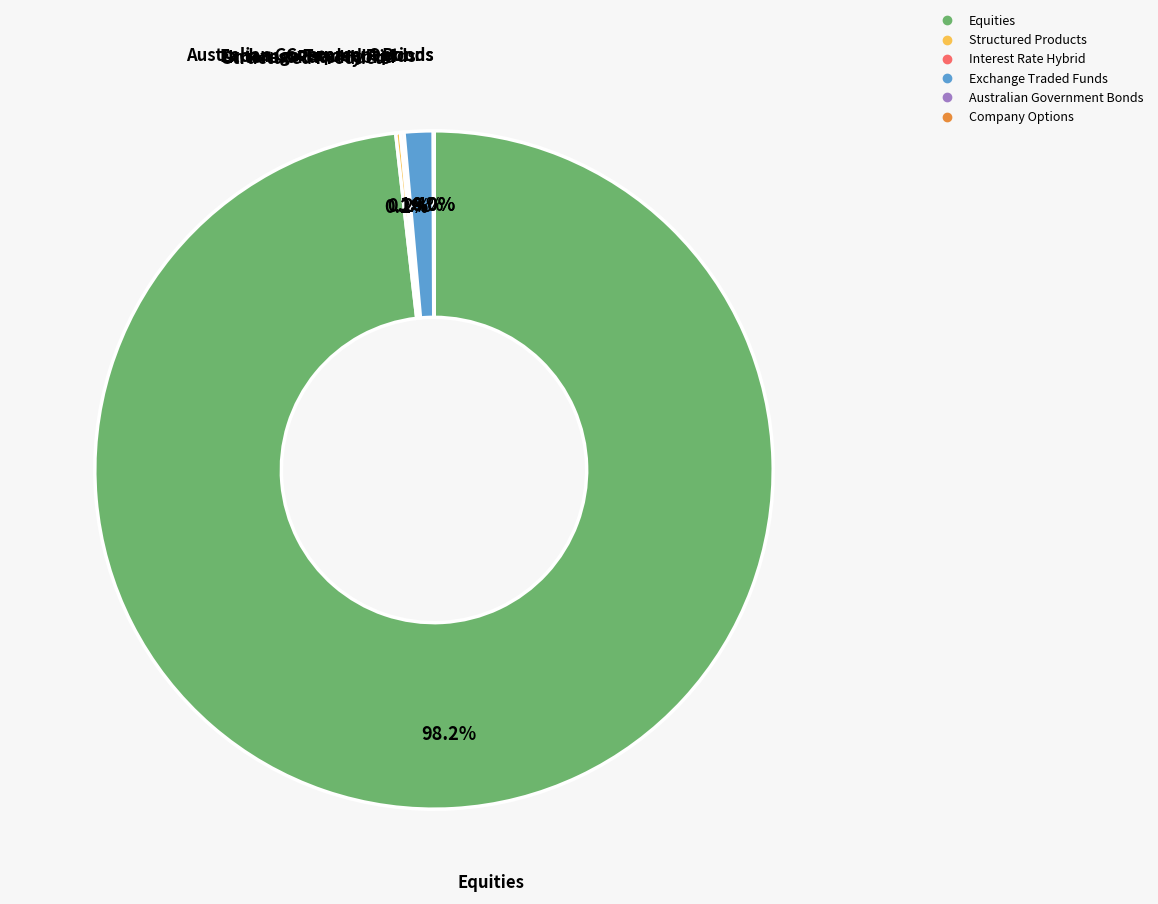

What portion of the pie excludes Exchange Traded Funds?

98.6%